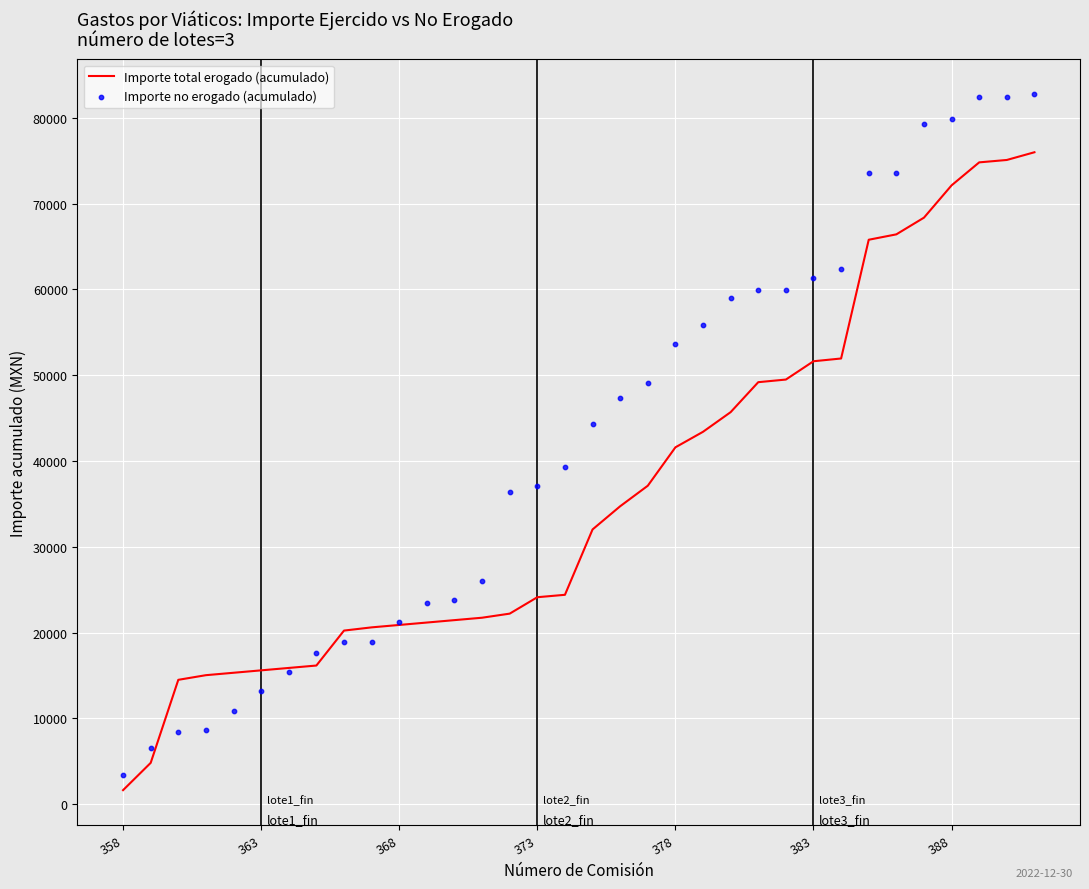

Which series contains the lowest Y value?

Importe total erogado (acumulado)